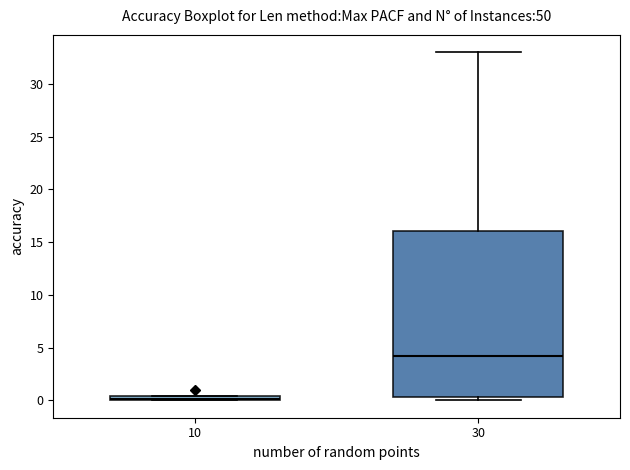

Comparing the boxes themselves (not the whiskers), which one is the tallest?

30